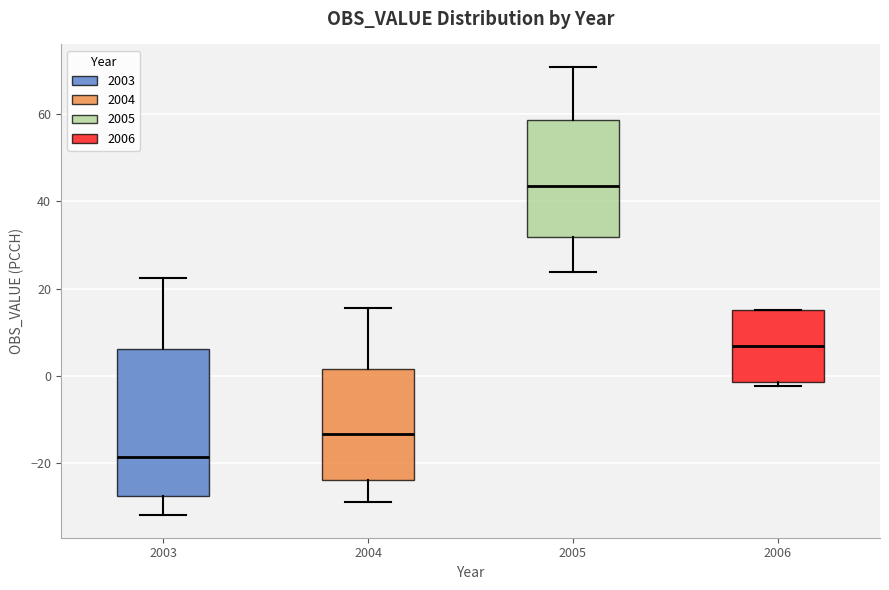

Comparing the boxes themselves (not the whiskers), which one is the tallest?

2003